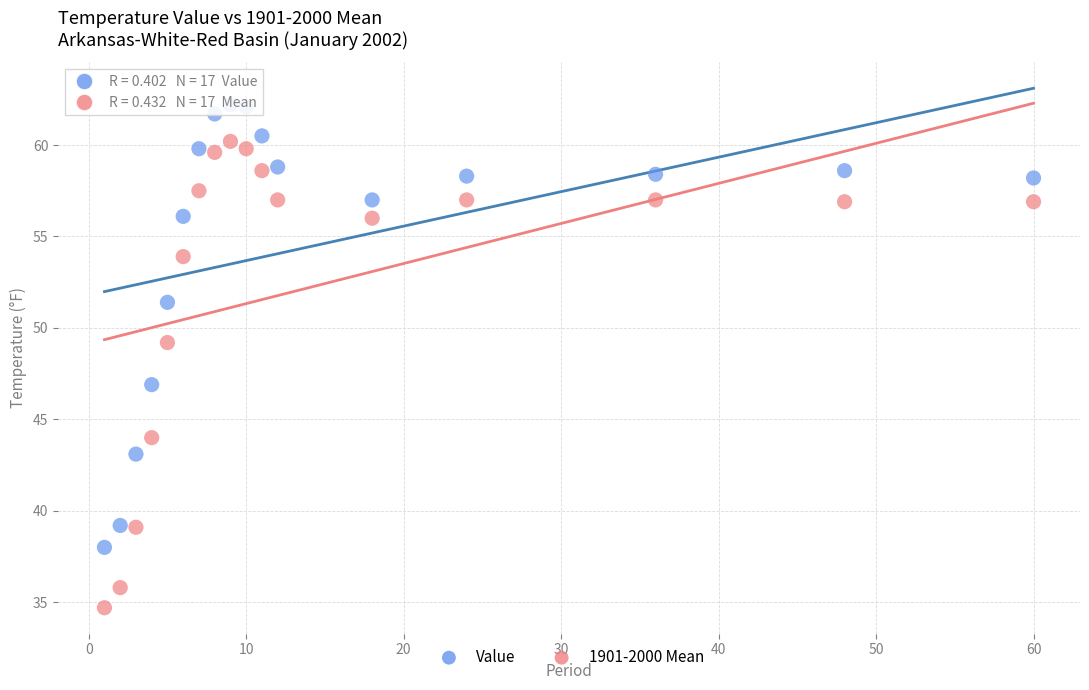

Which series has the largest Y range (max minus min)?

1901-2000 Mean